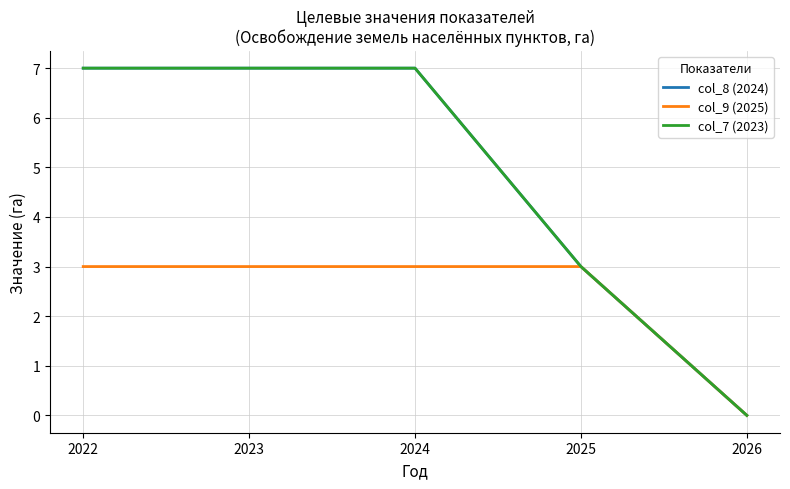

At which category is the sum across all series the highest?

2022